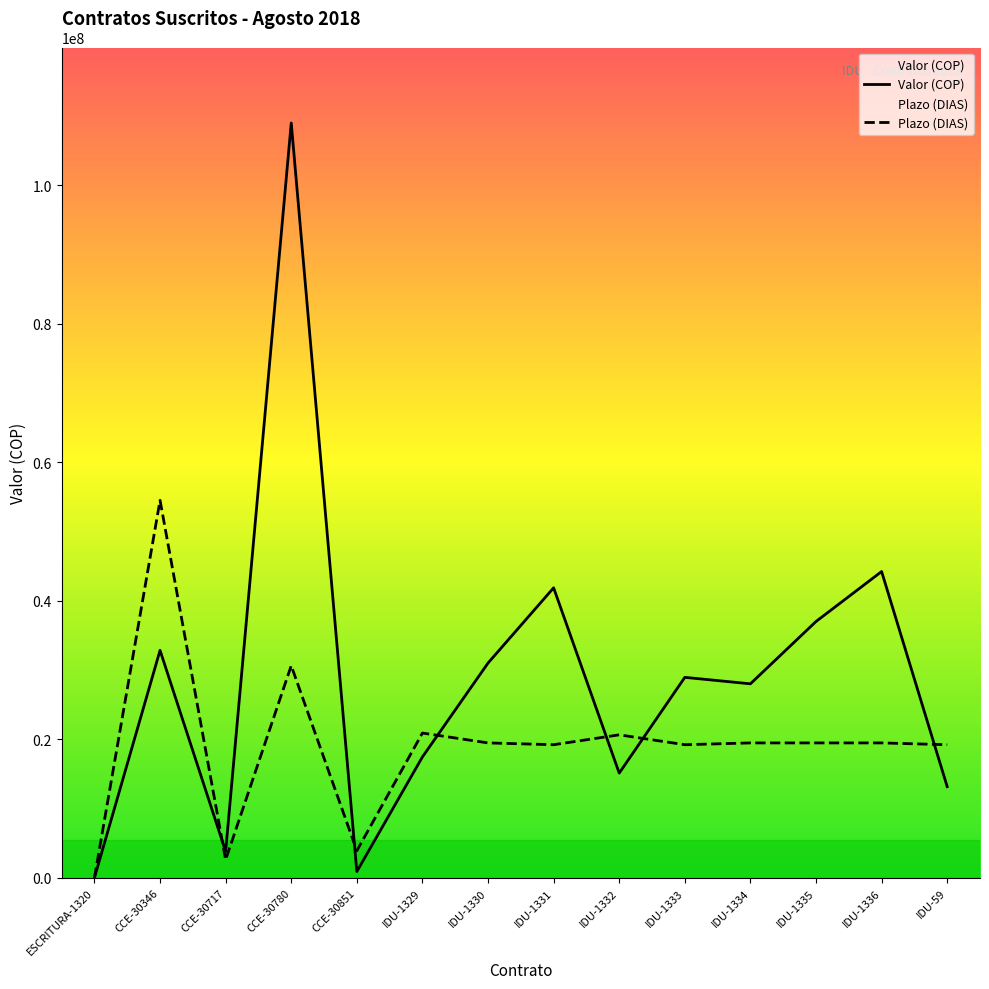

True or false: Plazo (DIAS) and Valor (COP) cross at least once.

True